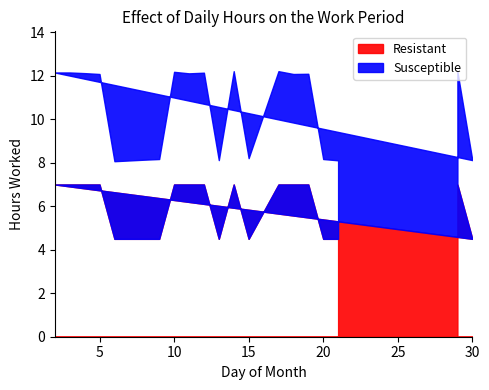

What is the difference between the second highest and minimum values in the Resistant series?

2.5